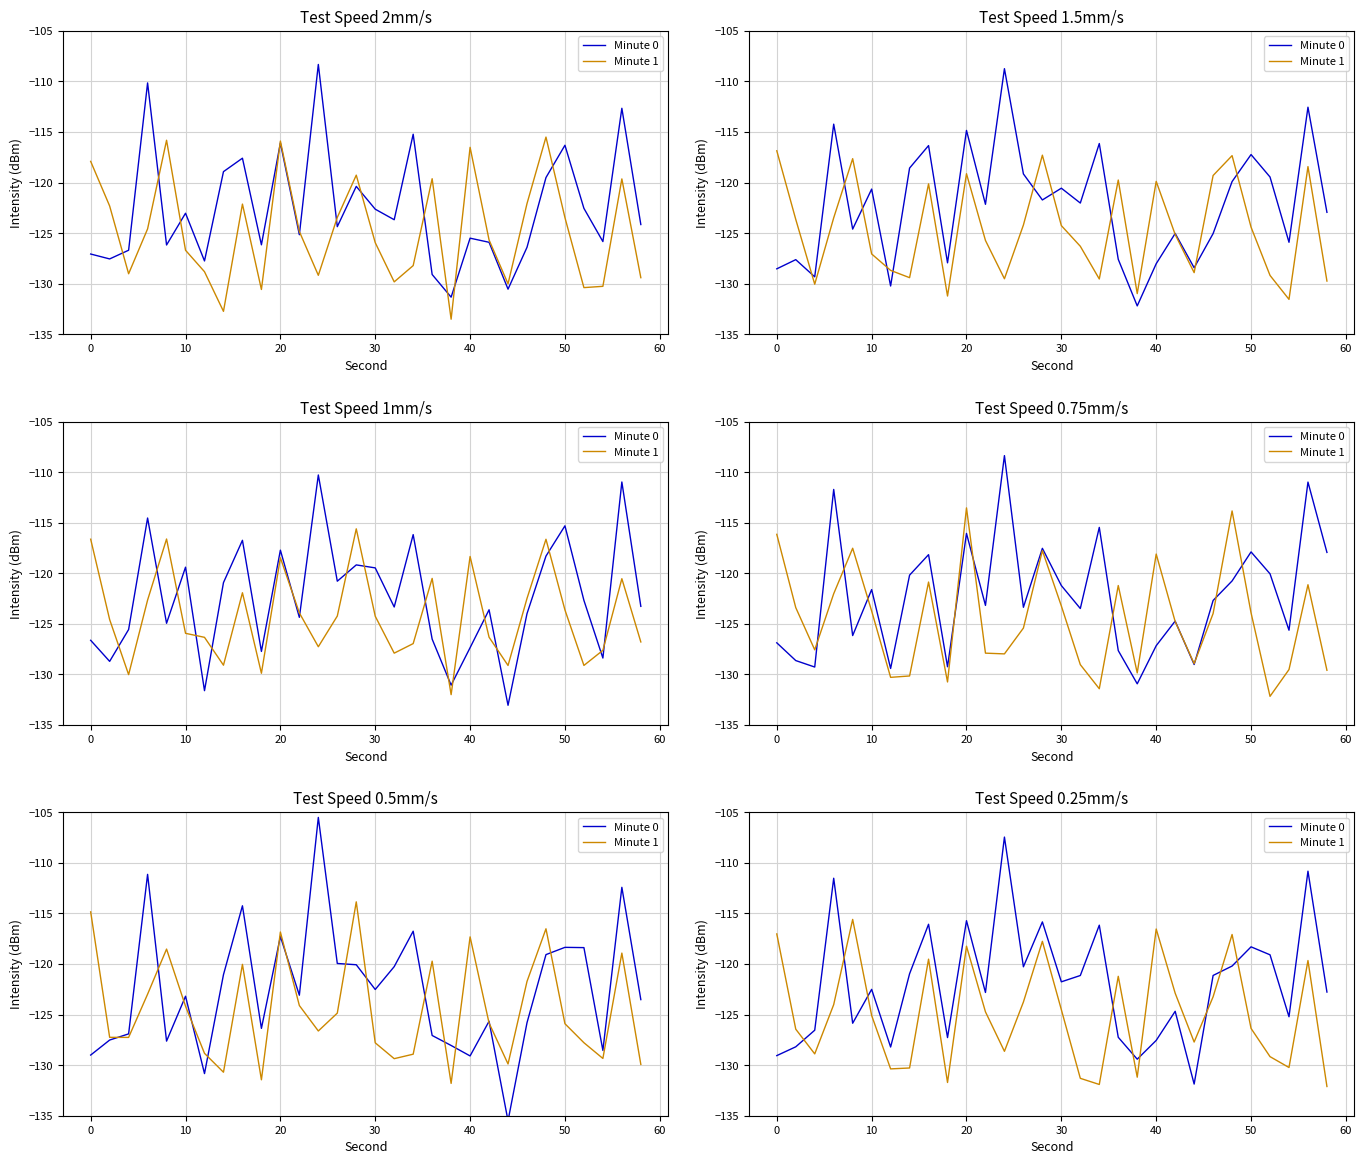

What is the difference between the second highest and second lowest values in the Minute 0 series?

18.6